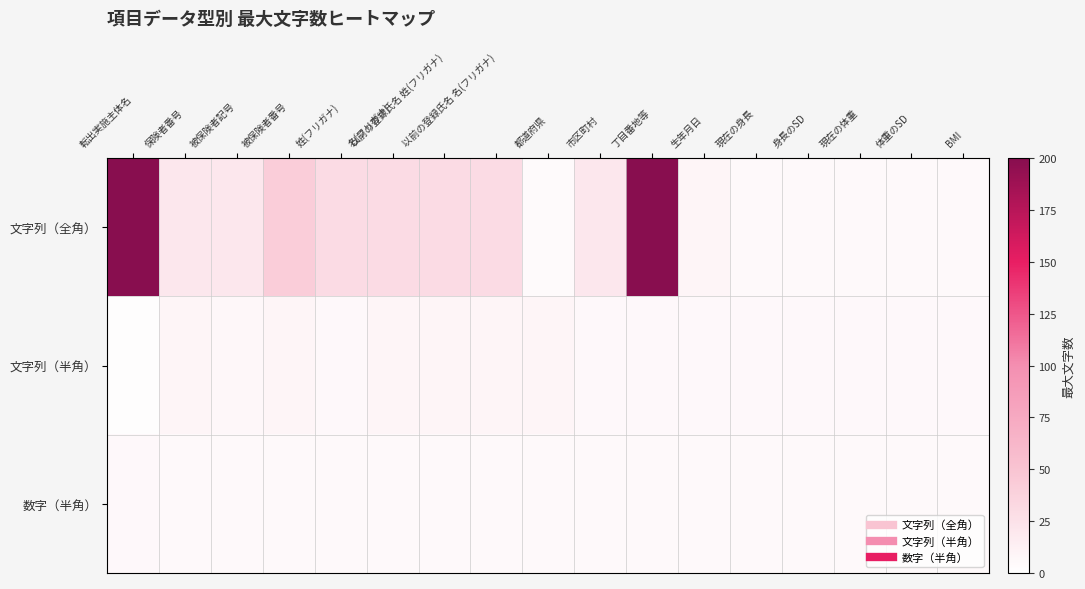

Reading left to right, extract all data points from this chart.

文字列（全角）: 転出実施主体名=200	保険者番号=20	被保険者記号=20	被保険者番号=42	姓(フリガナ)=30	名(フリガナ)=30	以前の登録氏名 姓(フリガナ)=30	以前の登録氏名 名(フリガナ)=30	都道府県=4	市区町村=20	丁目番地等=200	生年月日=8	現在の身長=5	身長のSD=5	現在の体重=5	体重のSD=5	BMI=5
文字列（半角）: 転出実施主体名=2	保険者番号=8	被保険者記号=7	被保険者番号=8	姓(フリガナ)=6	名(フリガナ)=8	以前の登録氏名 姓(フリガナ)=8	以前の登録氏名 名(フリガナ)=8	都道府県=8	市区町村=6	丁目番地等=6	生年月日=6	現在の身長=6	身長のSD=6	現在の体重=6	体重のSD=6	BMI=6
数字（半角）: 転出実施主体名=6	保険者番号=5	被保険者記号=5	被保険者番号=5	姓(フリガナ)=5	名(フリガナ)=5	以前の登録氏名 姓(フリガナ)=5	以前の登録氏名 名(フリガナ)=5	都道府県=5	市区町村=5	丁目番地等=5	生年月日=5	現在の身長=5	身長のSD=5	現在の体重=5	体重のSD=5	BMI=5